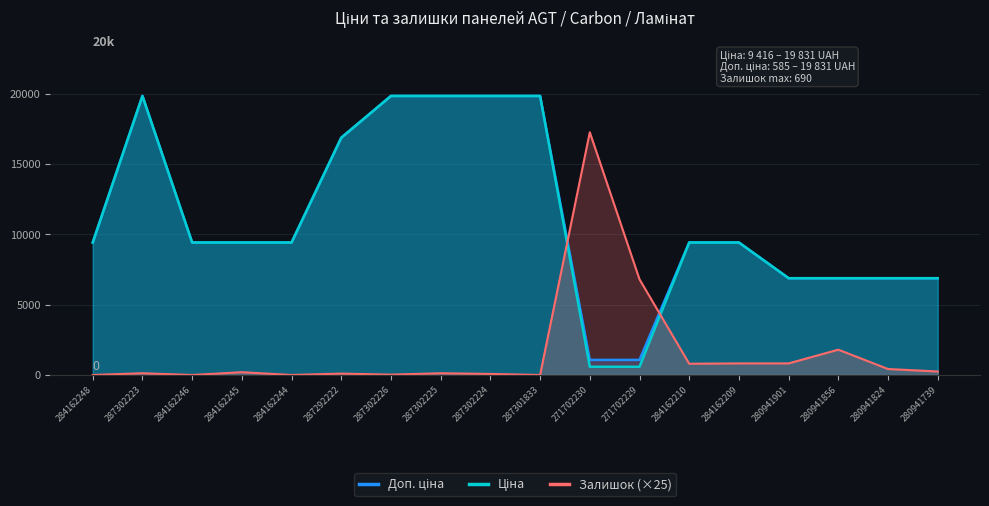

Is the value of Залишок (×25) at 287302223 greater than the value of Ціна at 280941739?

No